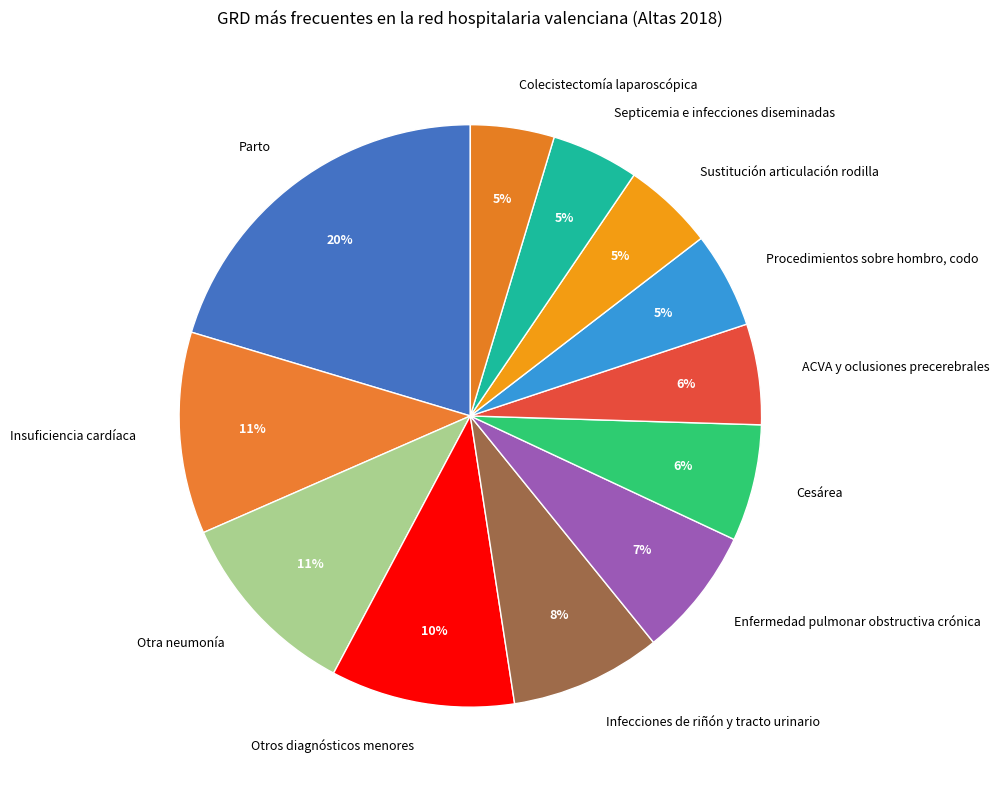

To the nearest percent, what is the combined percentage of ACVA y oclusiones precerebrales and Parto?

26%